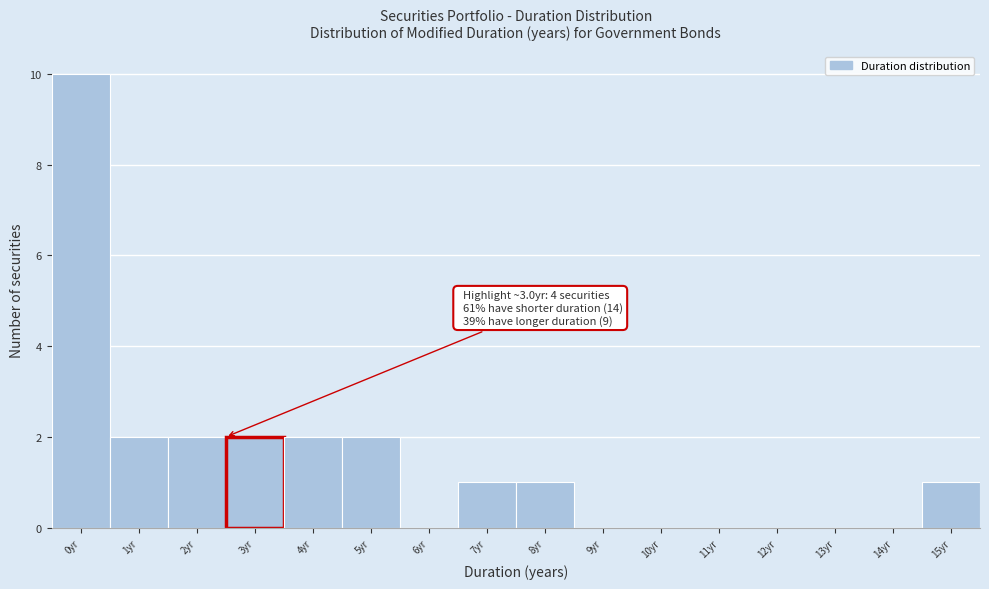

Reading right to left, what are all the values shown in this chart?

15yr=1	14yr=0	13yr=0	12yr=0	11yr=0	10yr=0	9yr=0	8yr=1	7yr=1	6yr=0	5yr=2	4yr=2	3yr=2	2yr=2	1yr=2	0yr=10